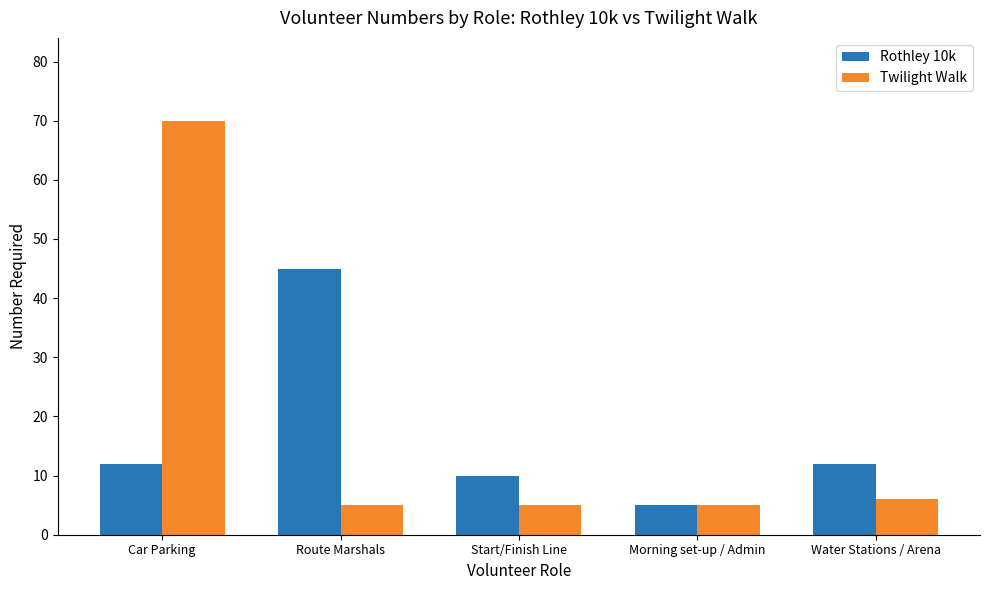

How many bars are there in each group?

2